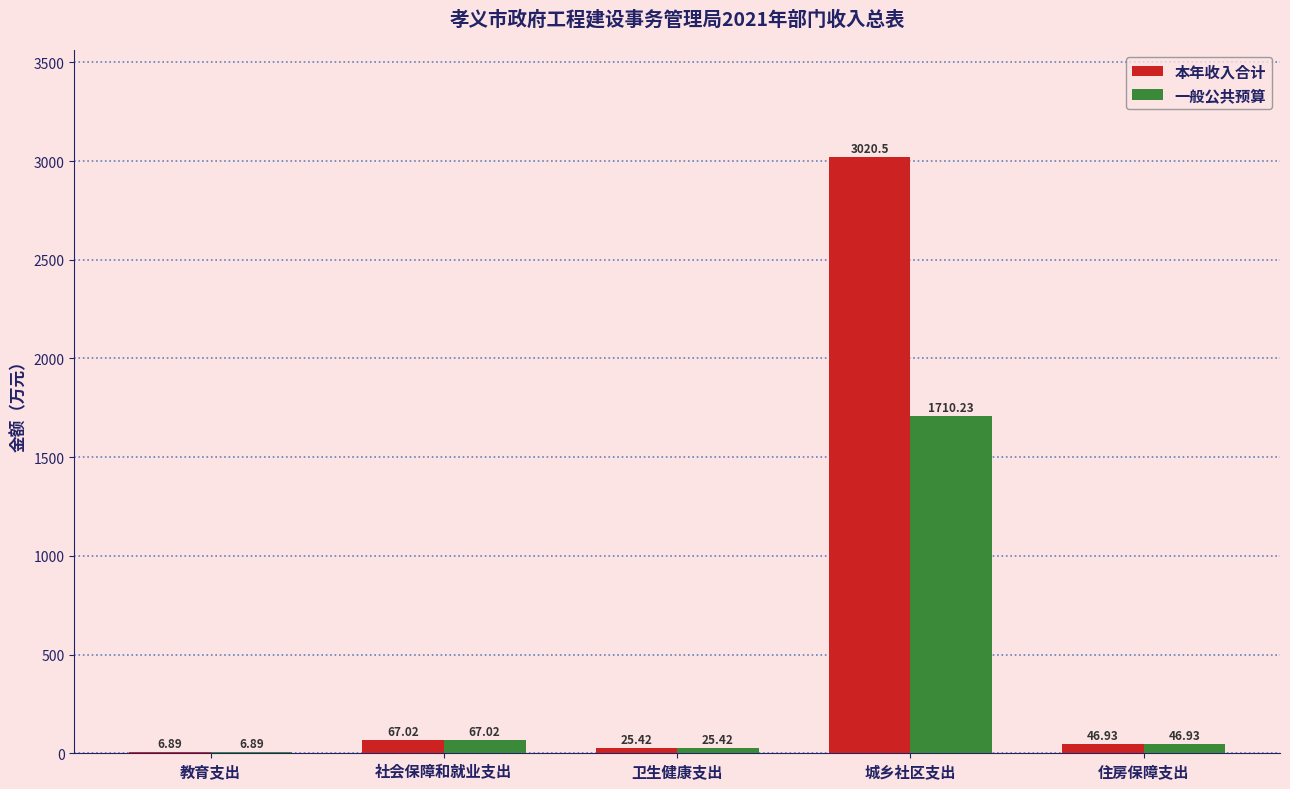

The 一般公共预算 series shows 25.4 at 卫生健康支出. True or false?

True